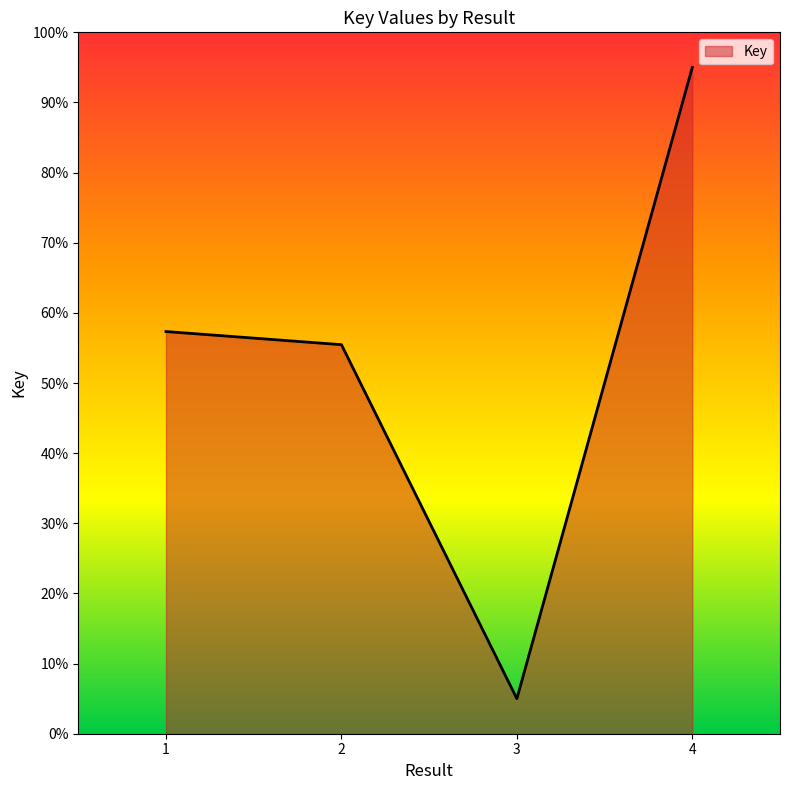

List the labels in order of value, largest first.

4, 1, 2, 3